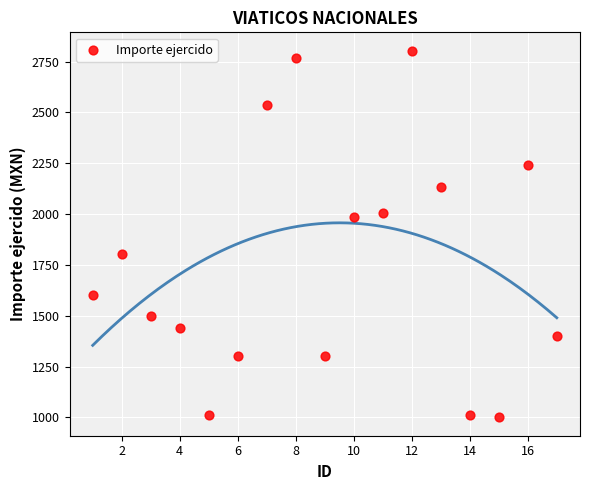

What is the range of Y values (max minus min)?

1804